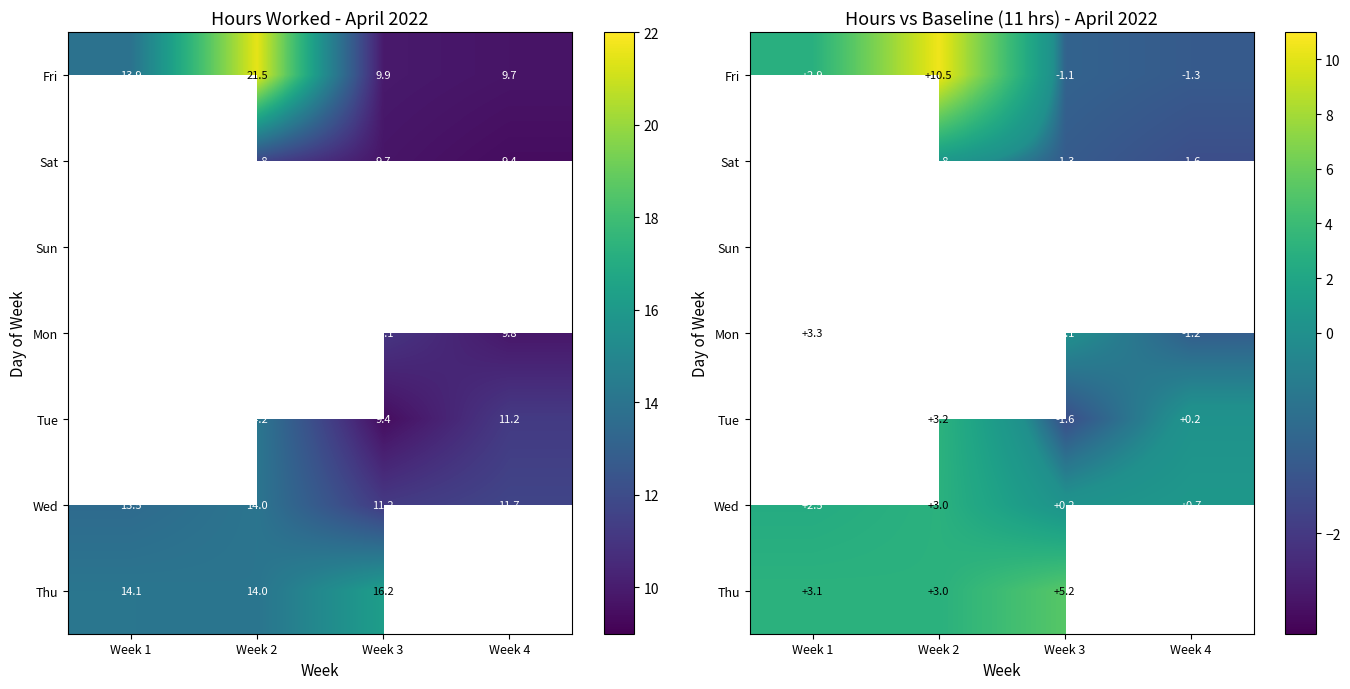

At which label is Fri closest to 4?

Week 1